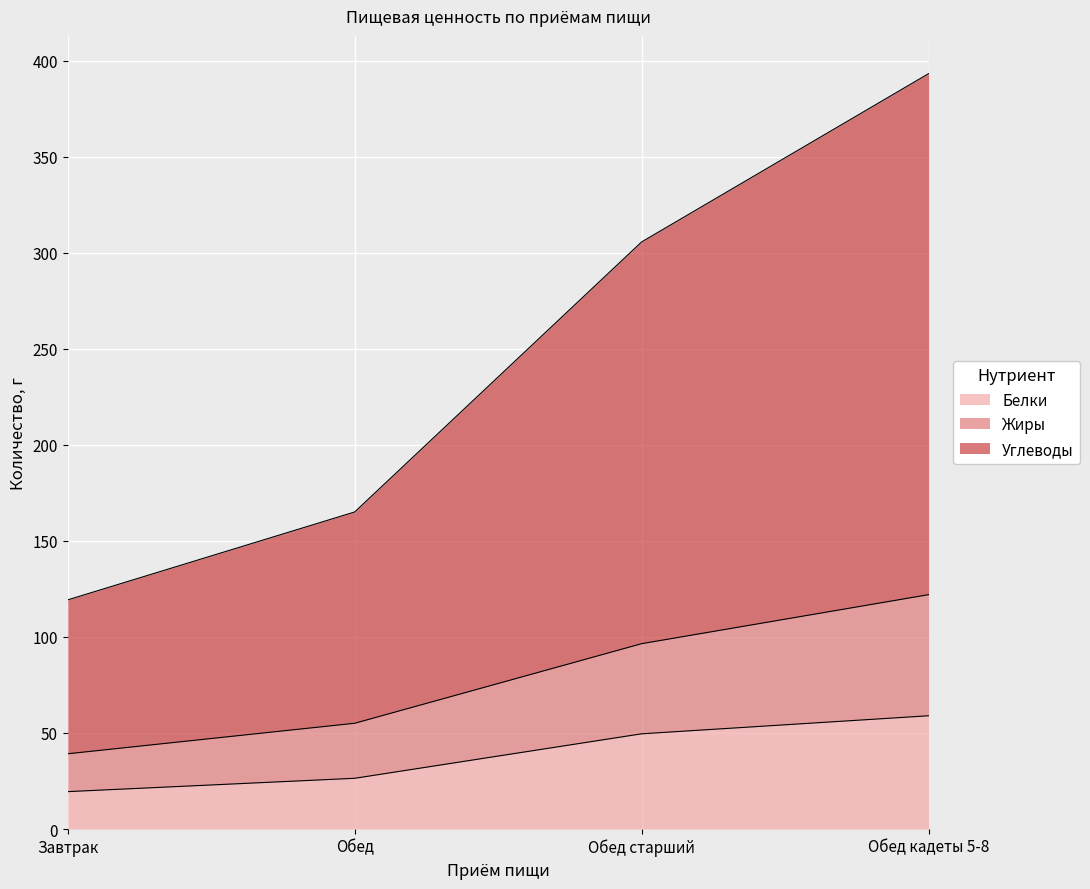

True or false: Углеводы has more than 1 points higher than both neighbors.

False